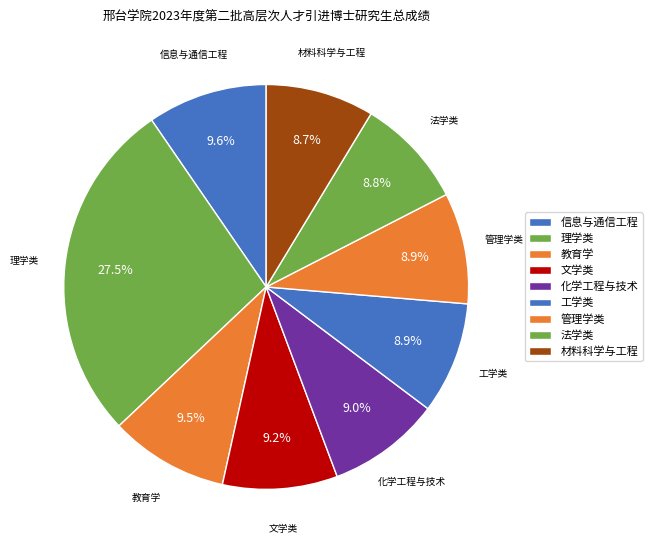

Rank the categories by value from highest to lowest.

理学类, 信息与通信工程, 教育学, 文学类, 化学工程与技术, 工学类, 管理学类, 法学类, 材料科学与工程